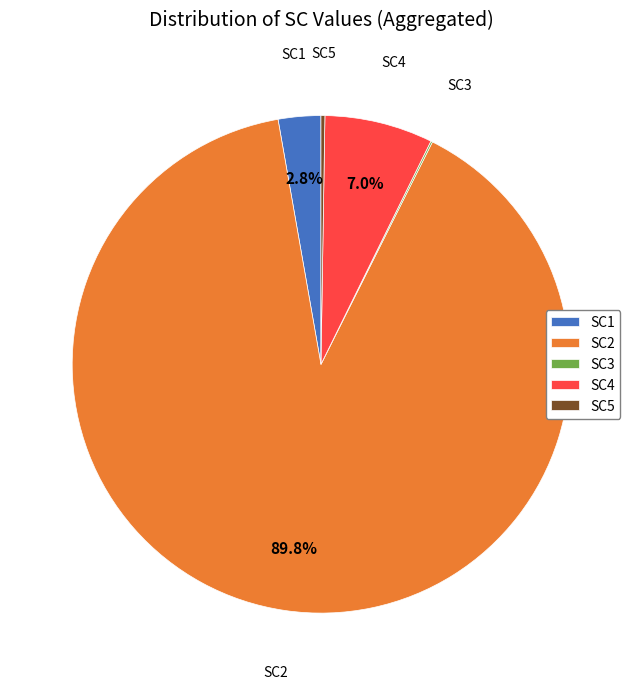

Which category has the biggest portion of the pie?

SC2